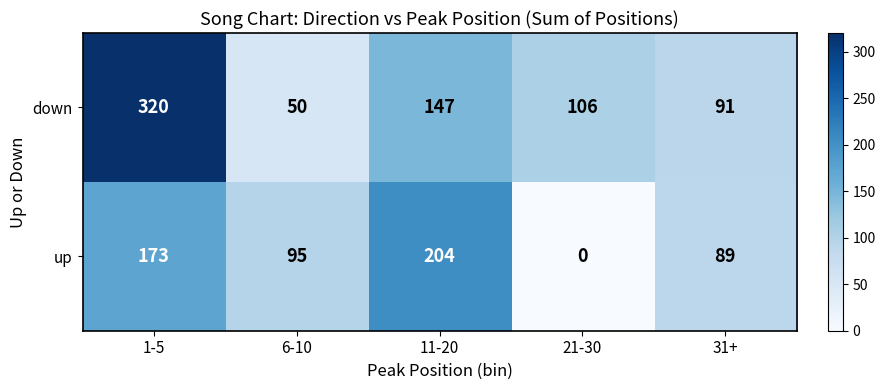

How many data points does each series have?

5